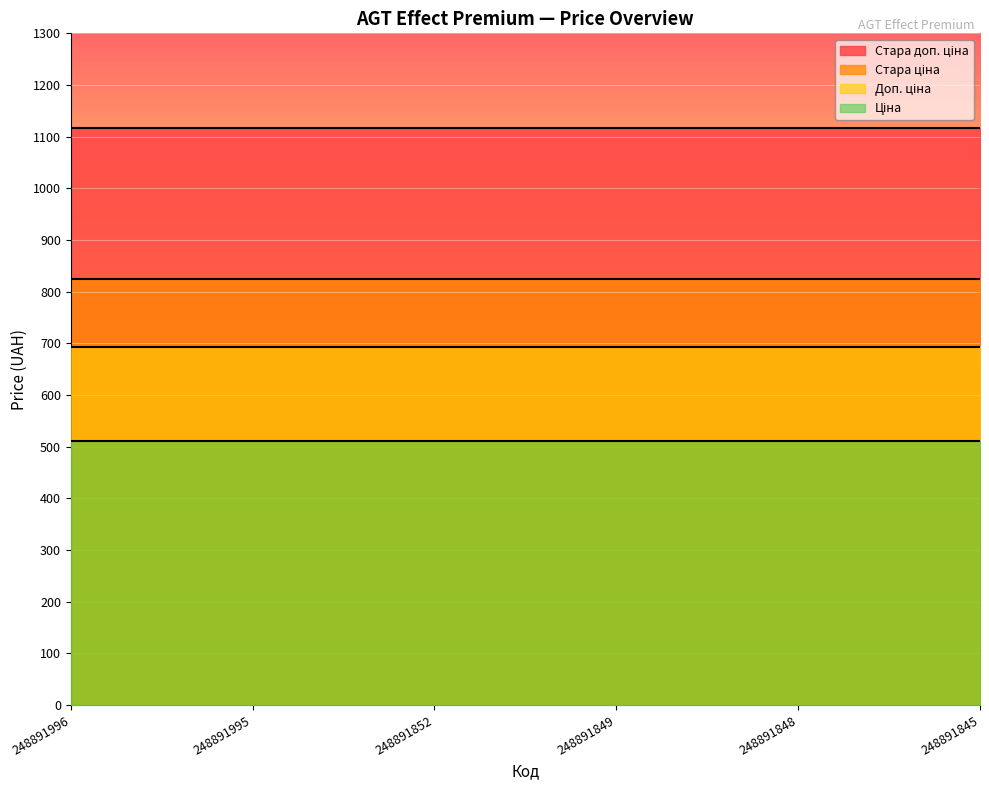

What is the total value across all series at 248891852?

3142.9